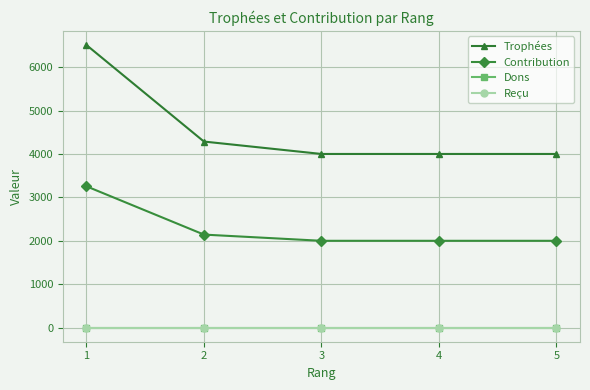

True or false: Contribution and Trophées cross at least once.

False